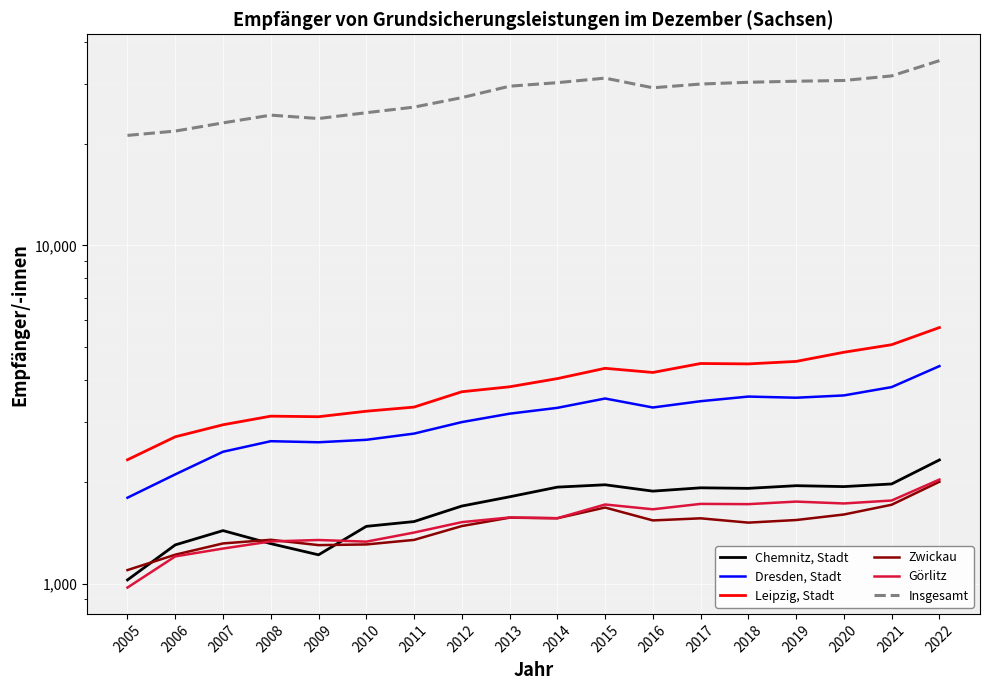

What is the difference between the Görlitz values at 2021 and 2008?

428